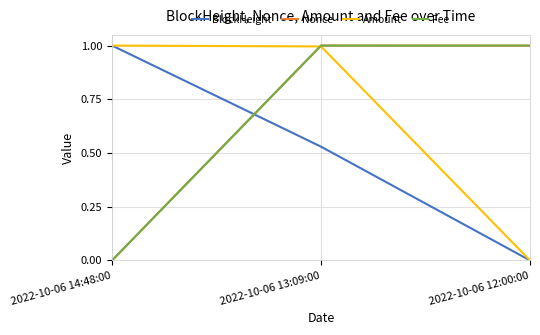

The Nonce series shows 0.7 at 2022-10-06 13:09:00. True or false?

False